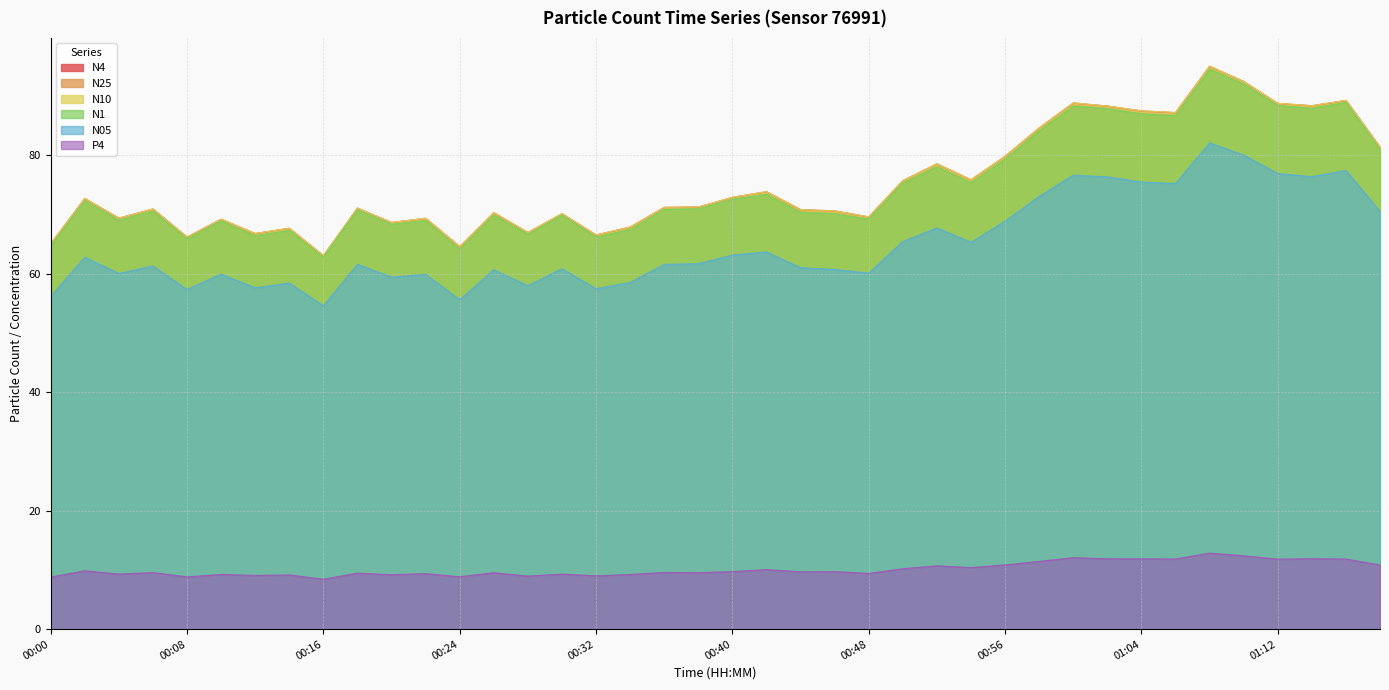

What is the sum of the N1 values at 01:06 and 00:10?

155.6